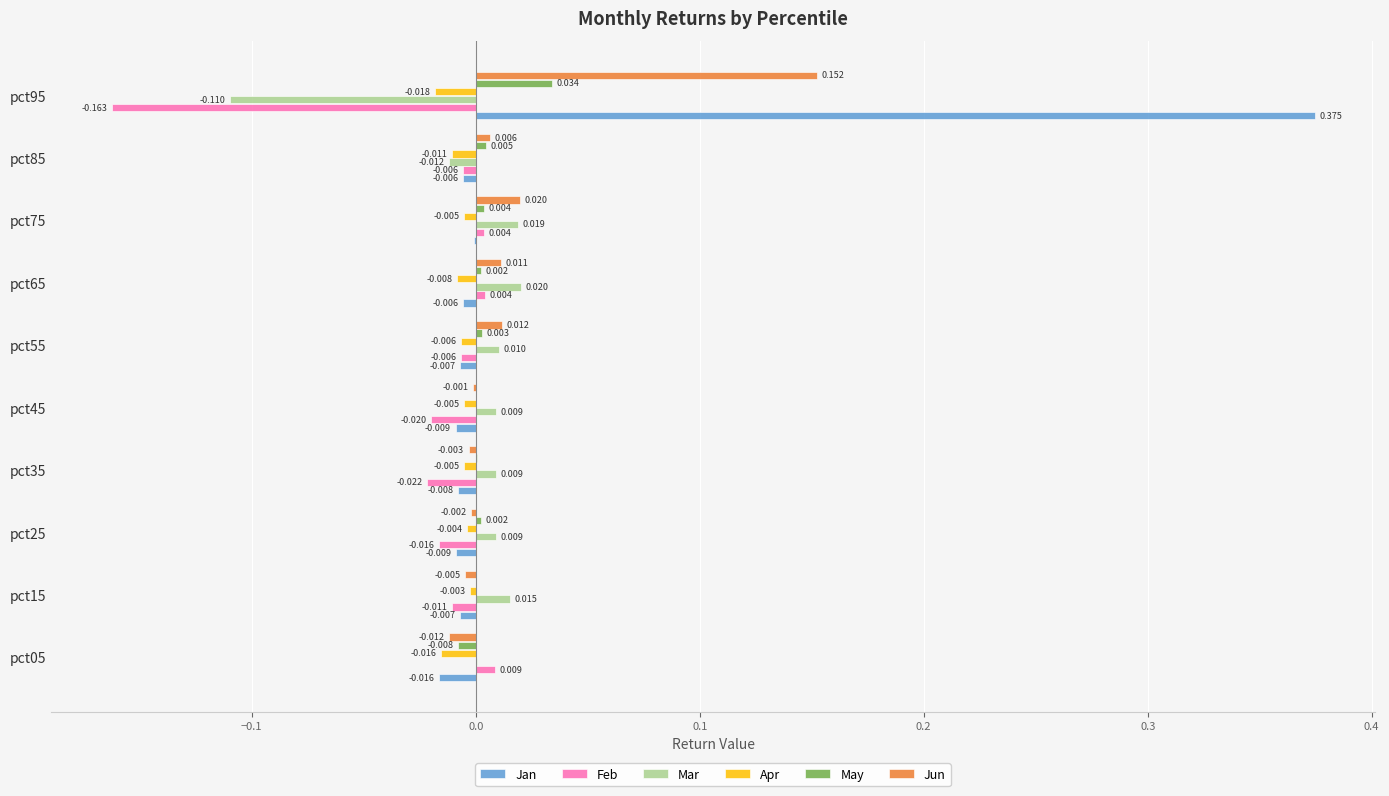

Between pct05 and pct35, which series saw the biggest shift?

Feb